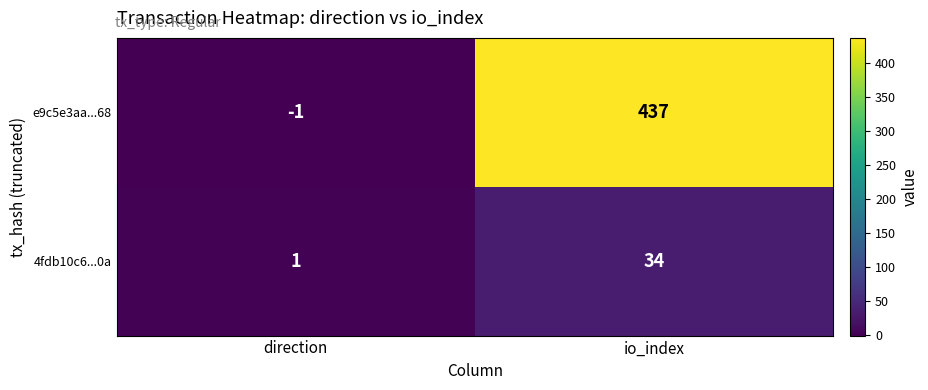

Reading left to right, extract all data points from this chart.

e9c5e3aa...68: -1	437
4fdb10c6...0a: 1	34